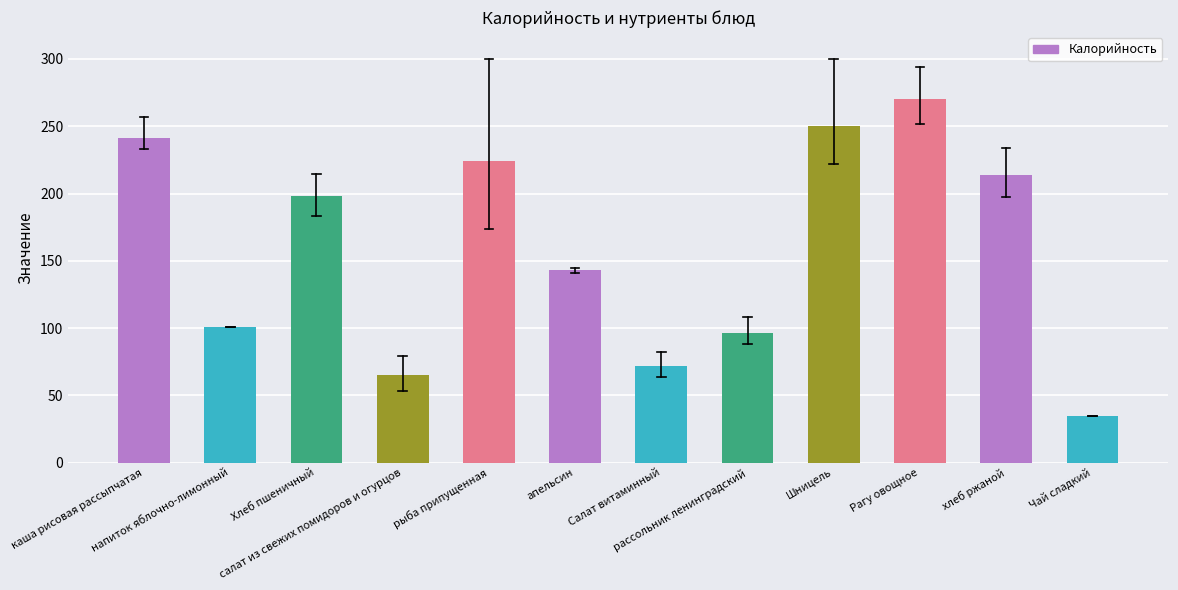

The value at Салат витаминный is 15. True or false?

False